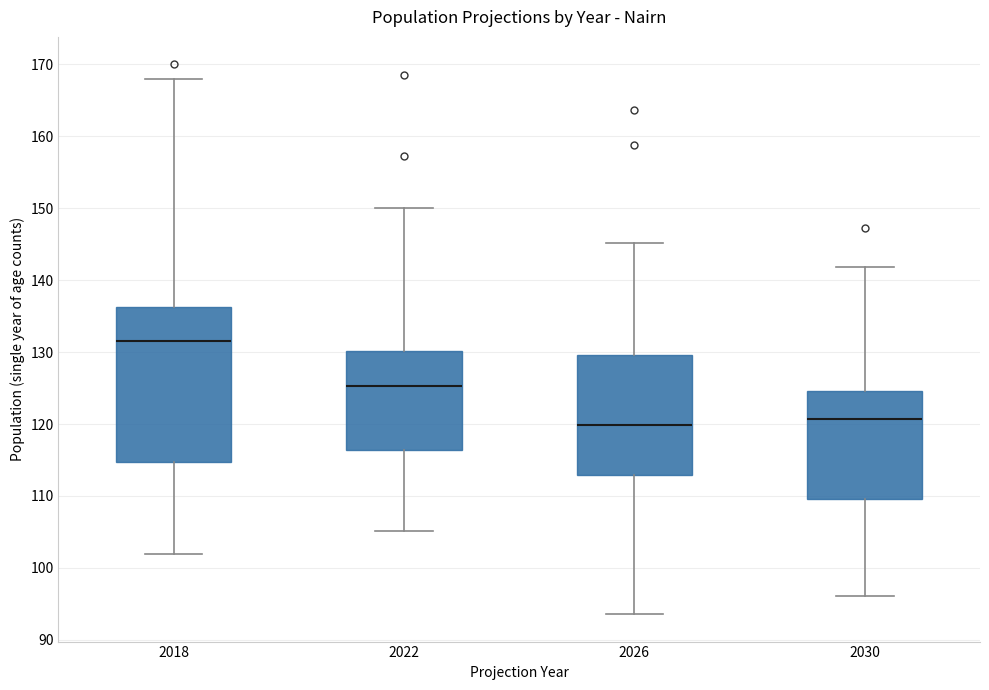

Reading left to right, read every box against the y-axis: the position of its median line, the range the box covers, and the ends of its whiskers. The values are not printed on the chart, so give them approximately, as read against the axis.

2018: median 132, box 115 to 136, whiskers 102 to 168
2022: median 125, box 116 to 130, whiskers 105 to 150
2026: median 120, box 113 to 130, whiskers 94 to 145
2030: median 121, box 110 to 125, whiskers 96 to 142